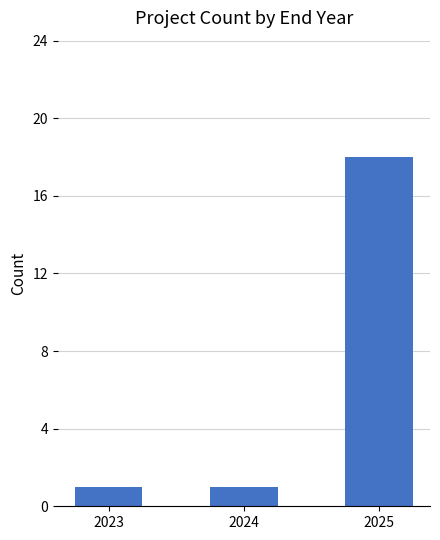

At which category does the chart reach its peak across all series?

2025